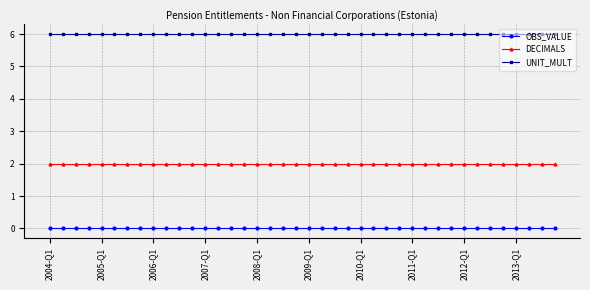

What is the average value of the DECIMALS series?

2